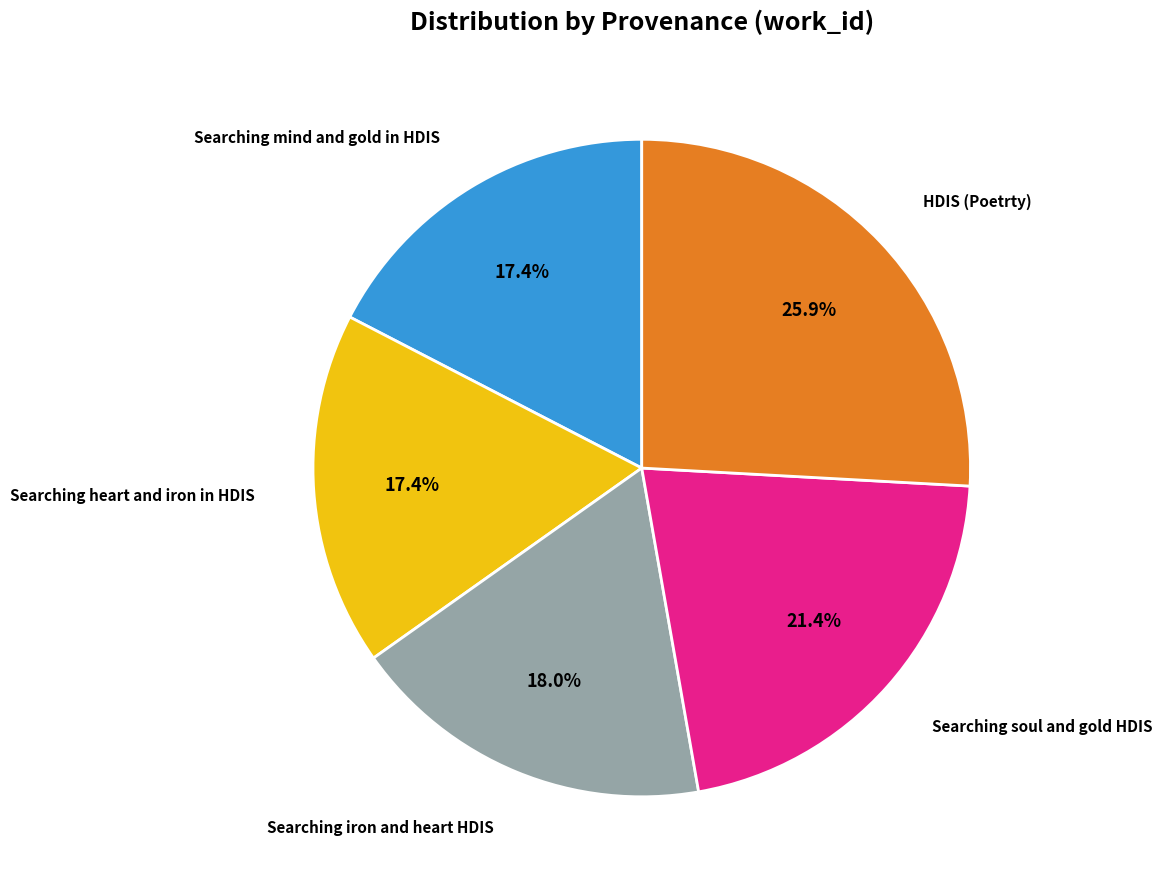

Does any single category account for the majority?

No